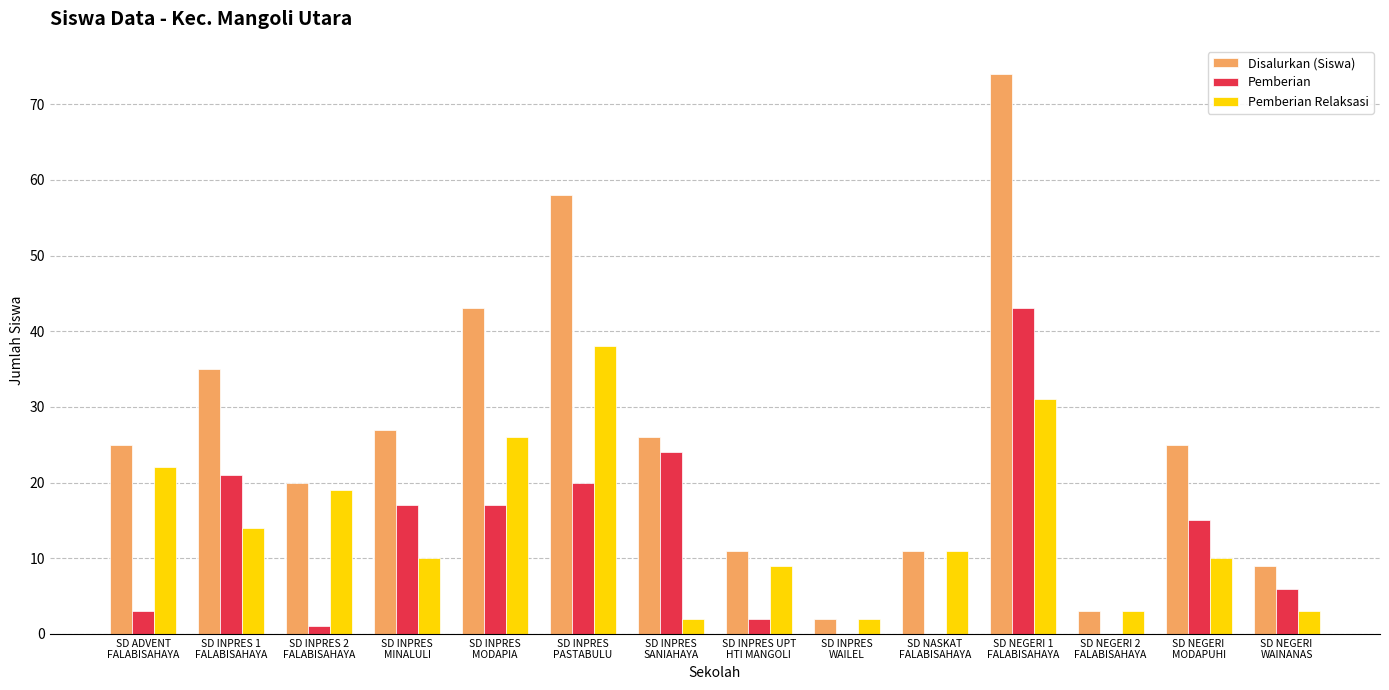

Reading left to right, list all the values displayed in this chart.

Disalurkan (Siswa): 25	35	20	27	43	58	26	11	2	11	74	3	25	9
Pemberian: 3	21	1	17	17	20	24	2	0	0	43	0	15	6
Pemberian Relaksasi: 22	14	19	10	26	38	2	9	2	11	31	3	10	3